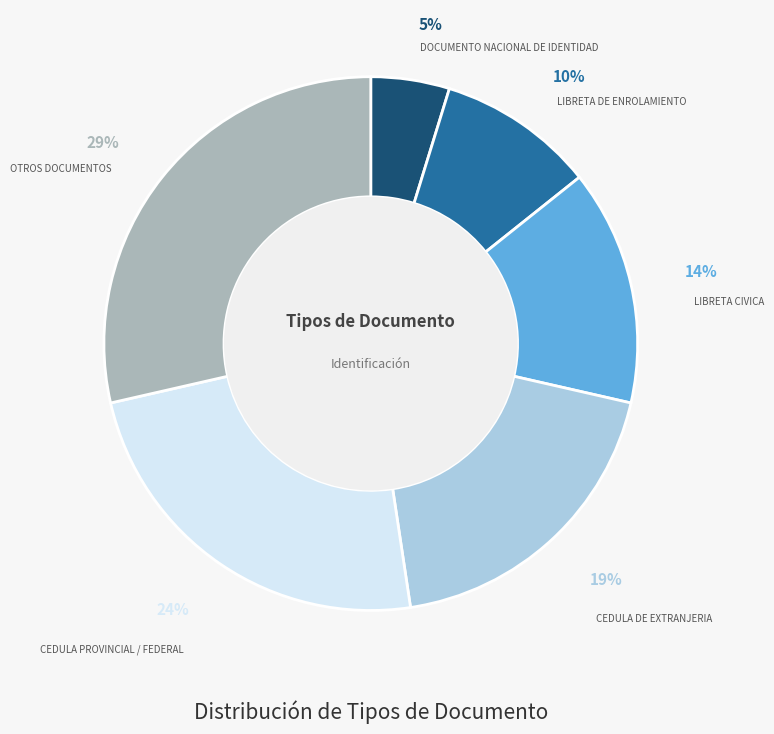

To the nearest percent, what is the combined percentage of CEDULA DE EXTRANJERIA and LIBRETA DE ENROLAMIENTO?

29%